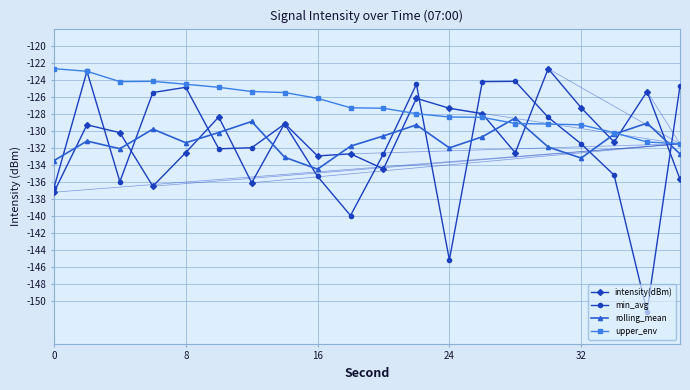

How many intersections are there between min_avg and rolling_mean?

11